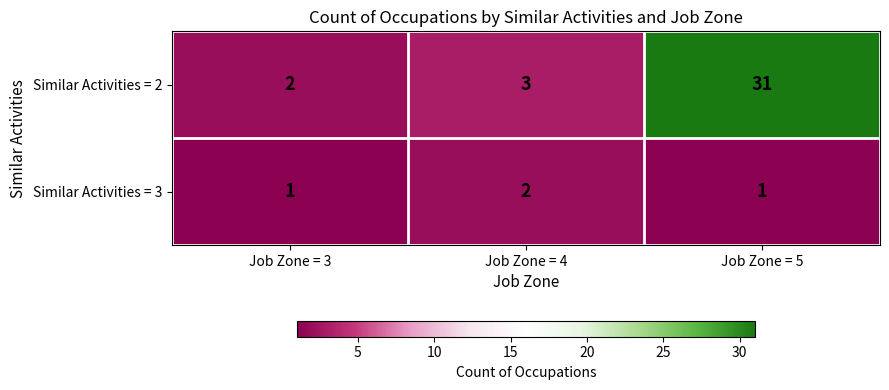

What is the sum of the Similar Activities = 3 values at Job Zone = 4 and Job Zone = 5?

3